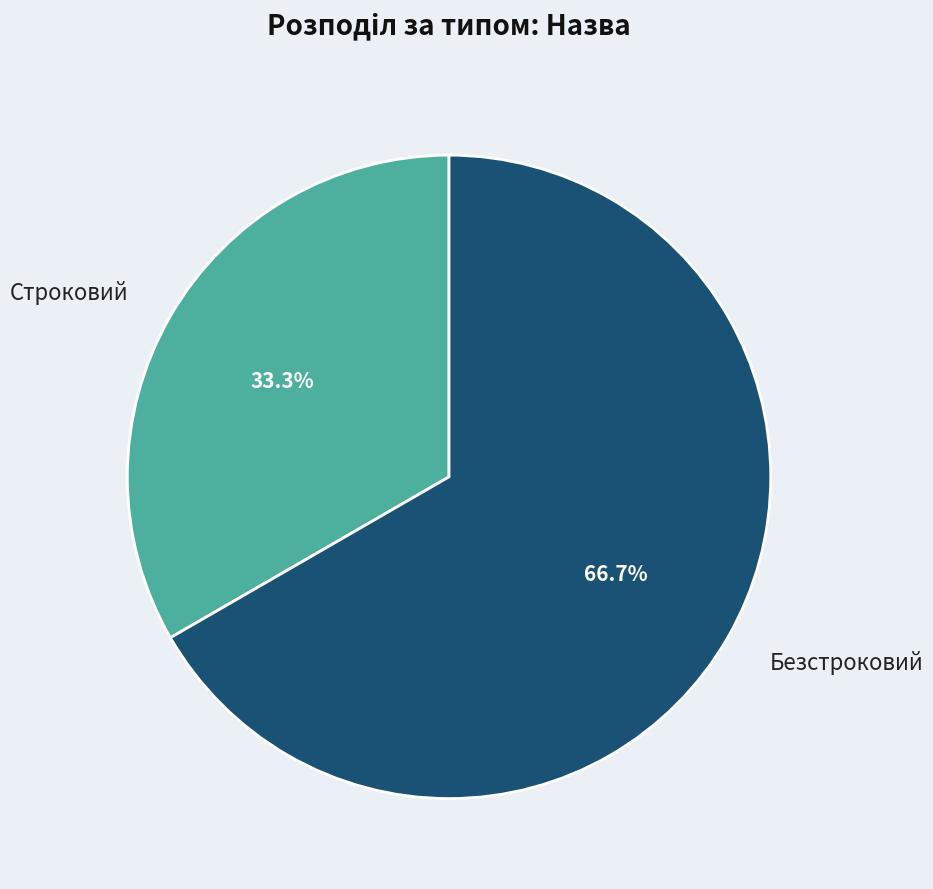

Which slice is the largest?

Безстроковий